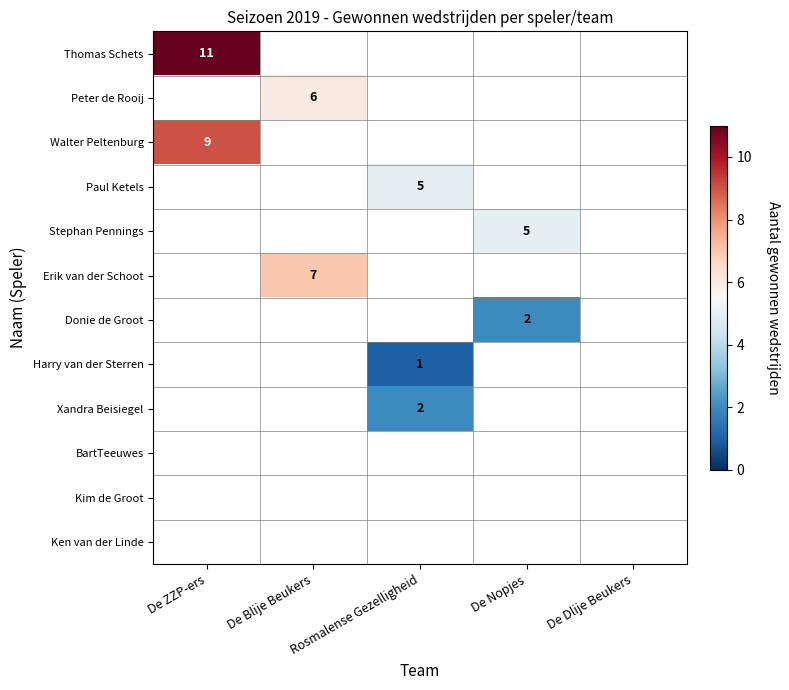

How many categories are shown in the chart?

5